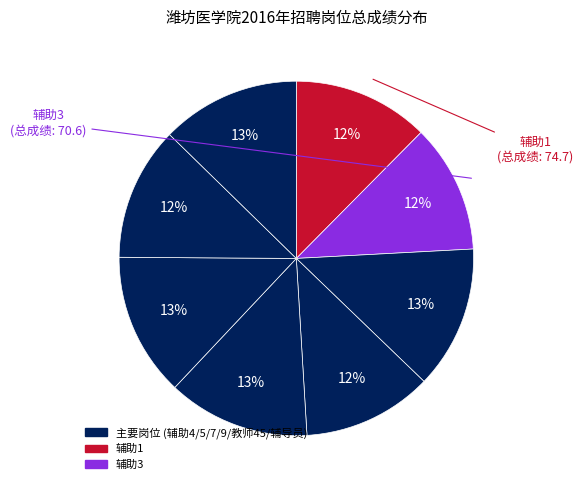

How many segments does this pie chart have?

8